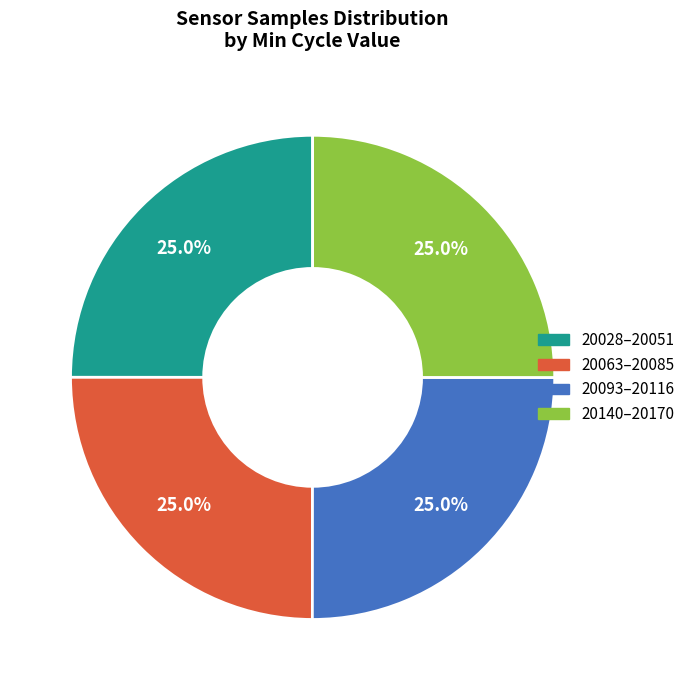

Does any single category account for the majority?

No